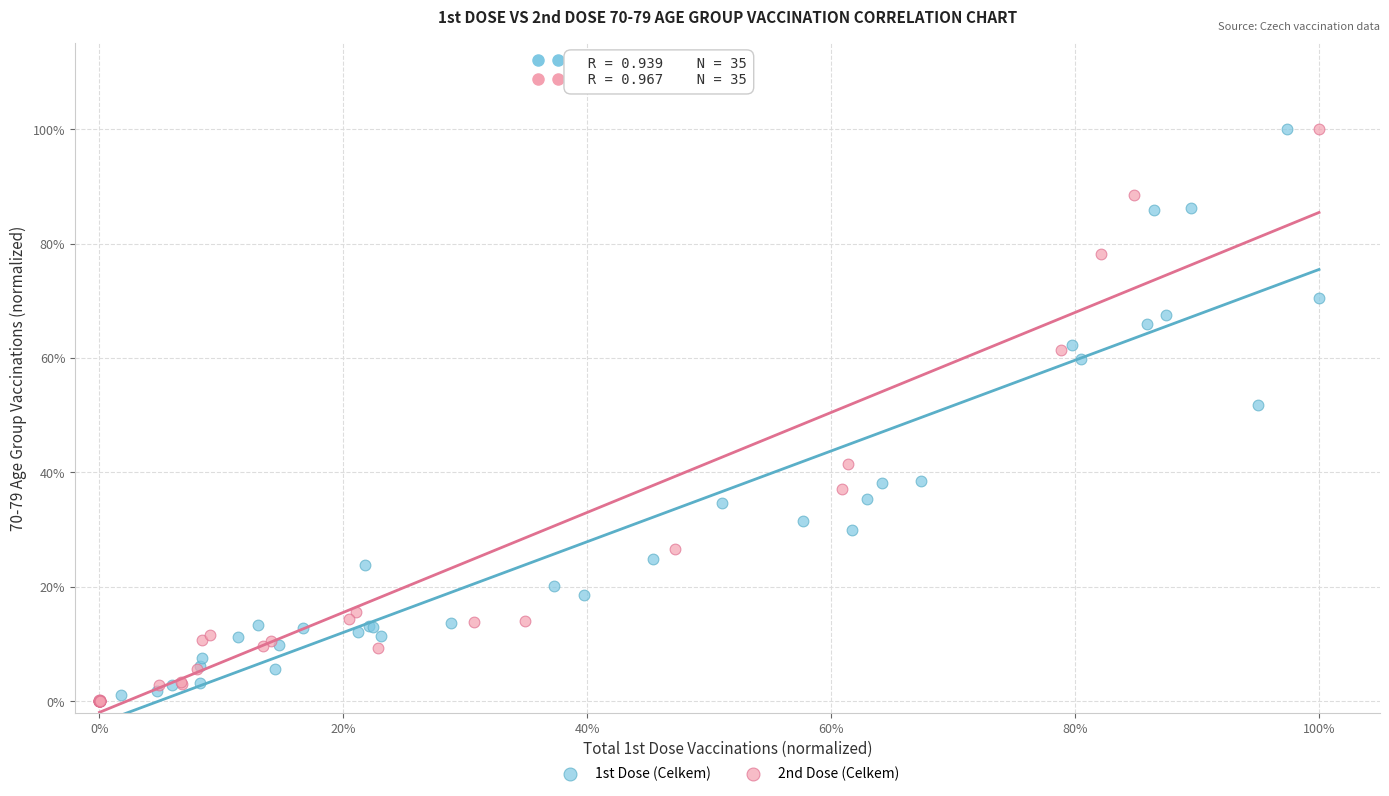

What are all the series names shown in the legend?

1st Dose (Celkem), 2nd Dose (Celkem)